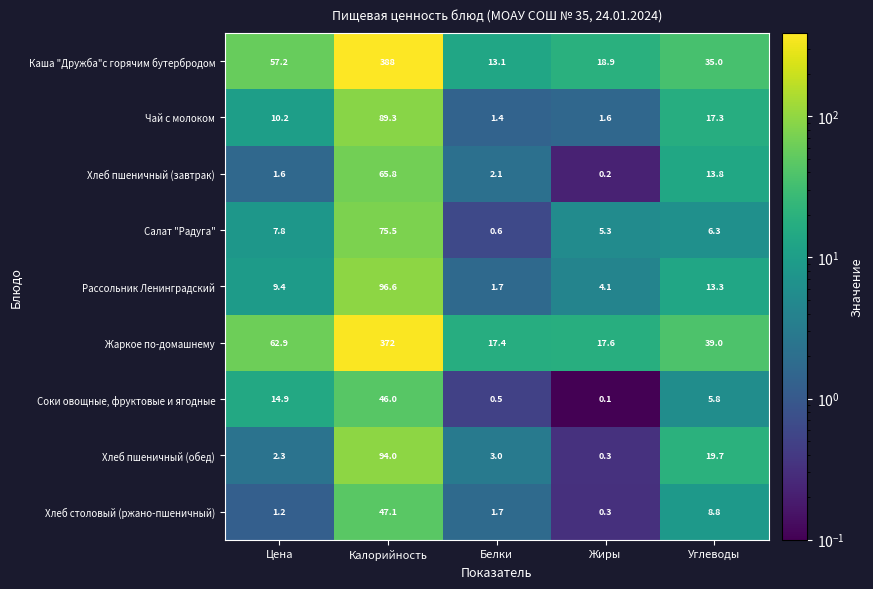

Rank the series at Цена from highest to lowest value.

Жаркое по-домашнему, Каша "Дружба"с горячим бутербродом, Соки овощные, фруктовые и ягодные, Чай с молоком, Рассольник Ленинградский, Салат "Радуга", Хлеб пшеничный (обед), Хлеб пшеничный (завтрак), Хлеб столовый (ржано-пшеничный)